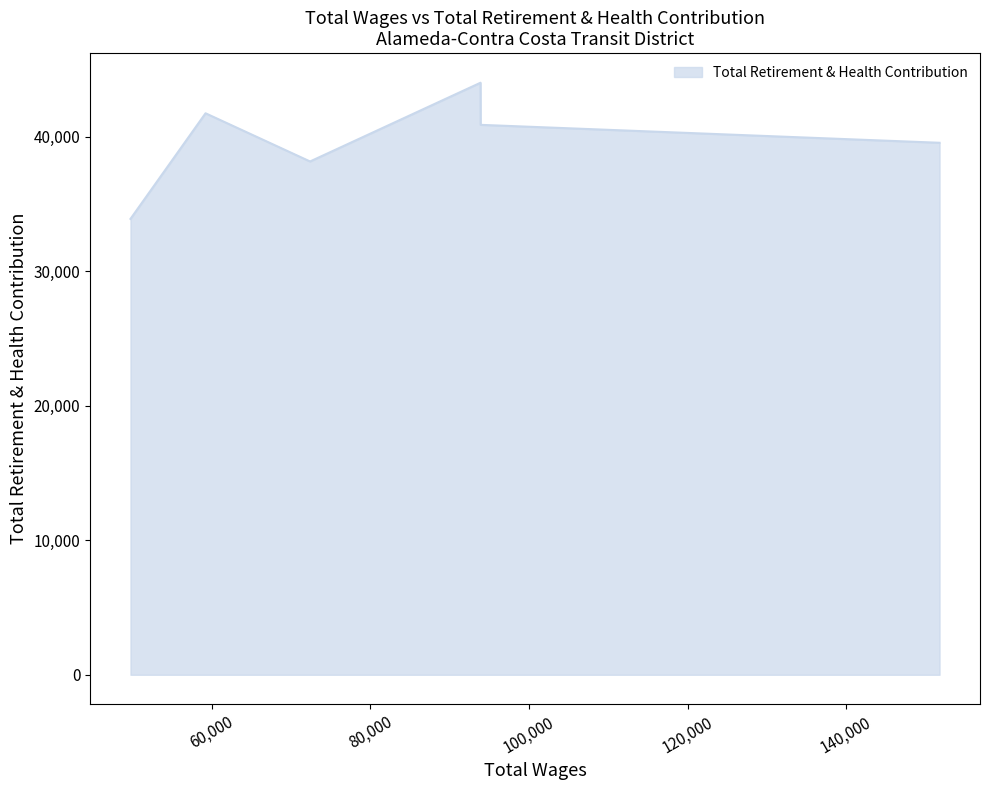

How many interior local peaks (higher than both neighbors) does the data have?

2